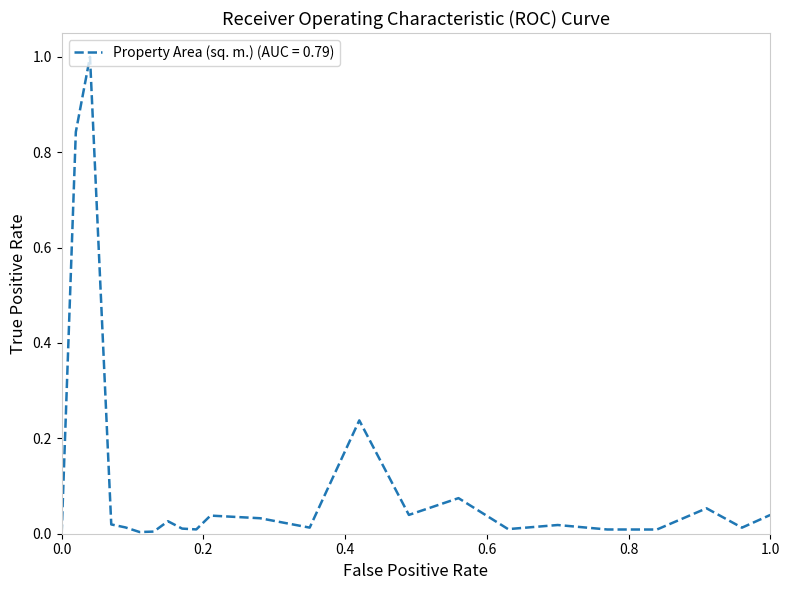

What is the difference between the maximum and minimum values?

1.0